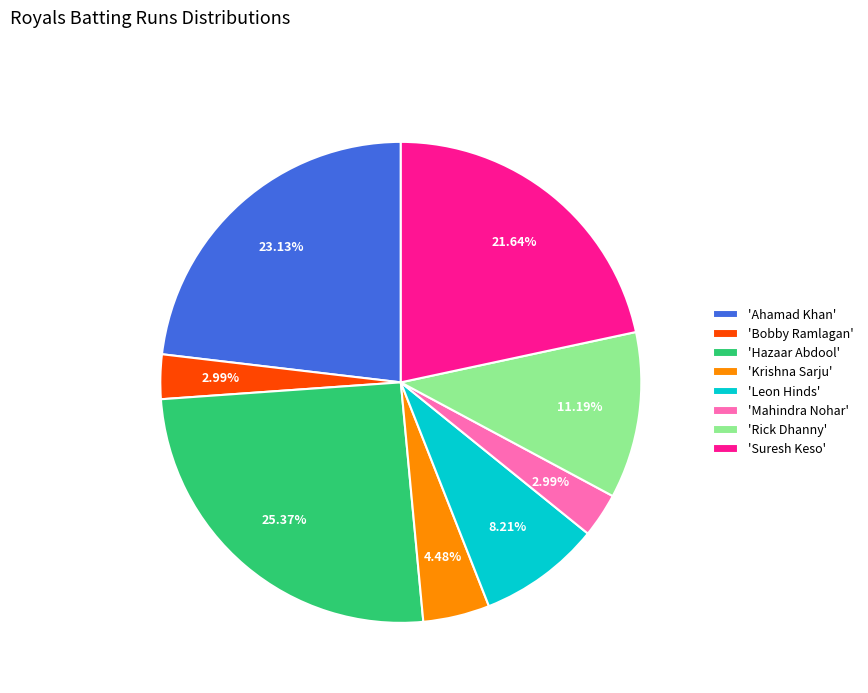

What is the ratio of the value at 'Hazaar Abdool' to the value at 'Bobby Ramlagan'?

8.5